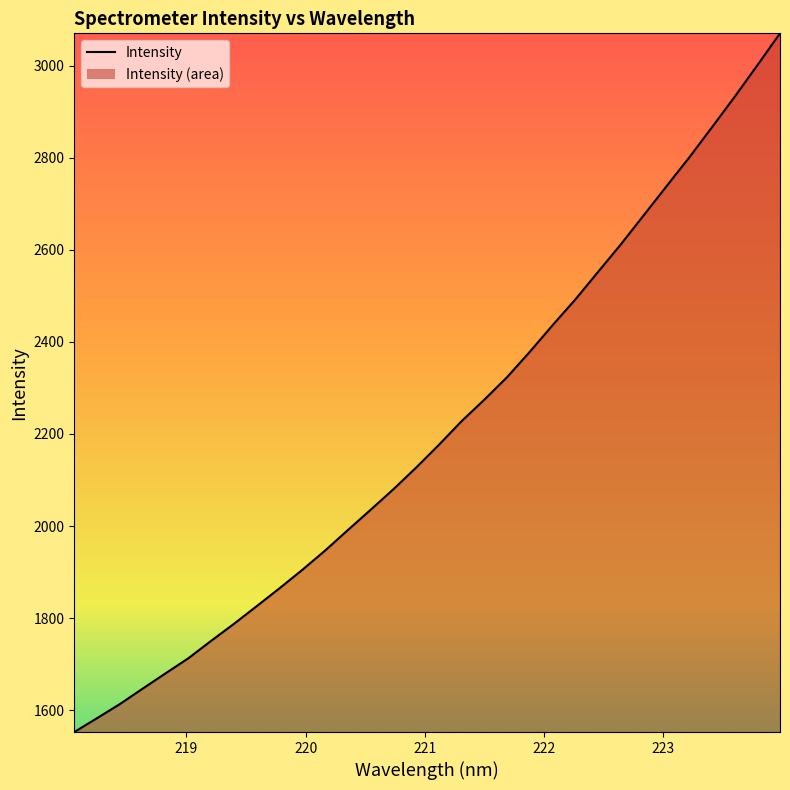

What is the difference between the maximum and minimum values?

1518.4